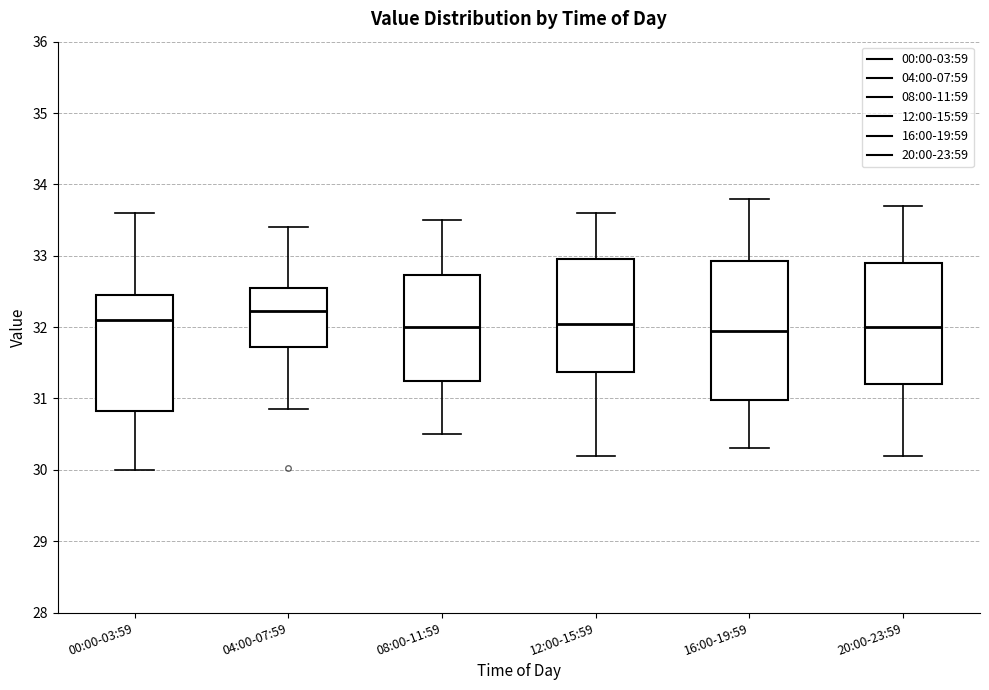

Which box's median line is the highest?

04:00-07:59